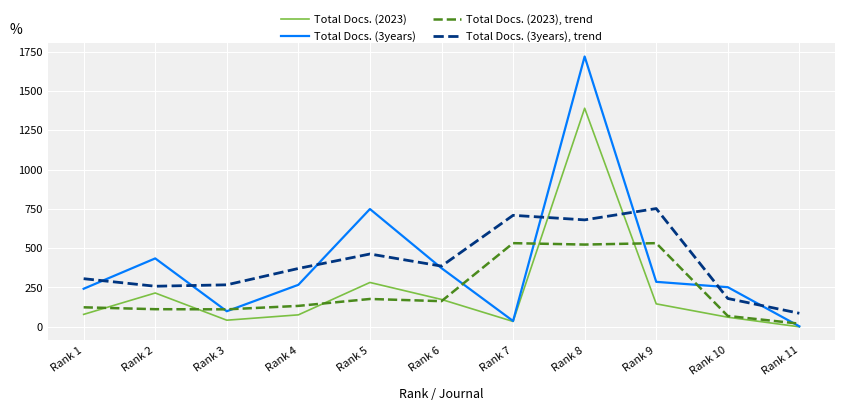

What is the minimum value for Total Docs. (3years)?

3